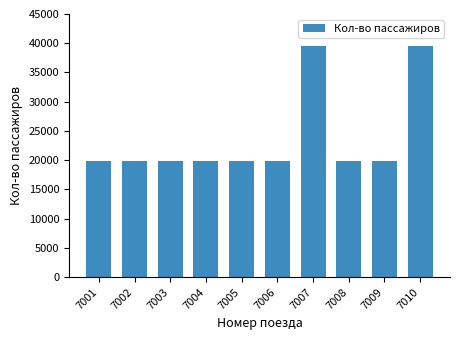

What is the difference between the maximum and minimum values?

19800